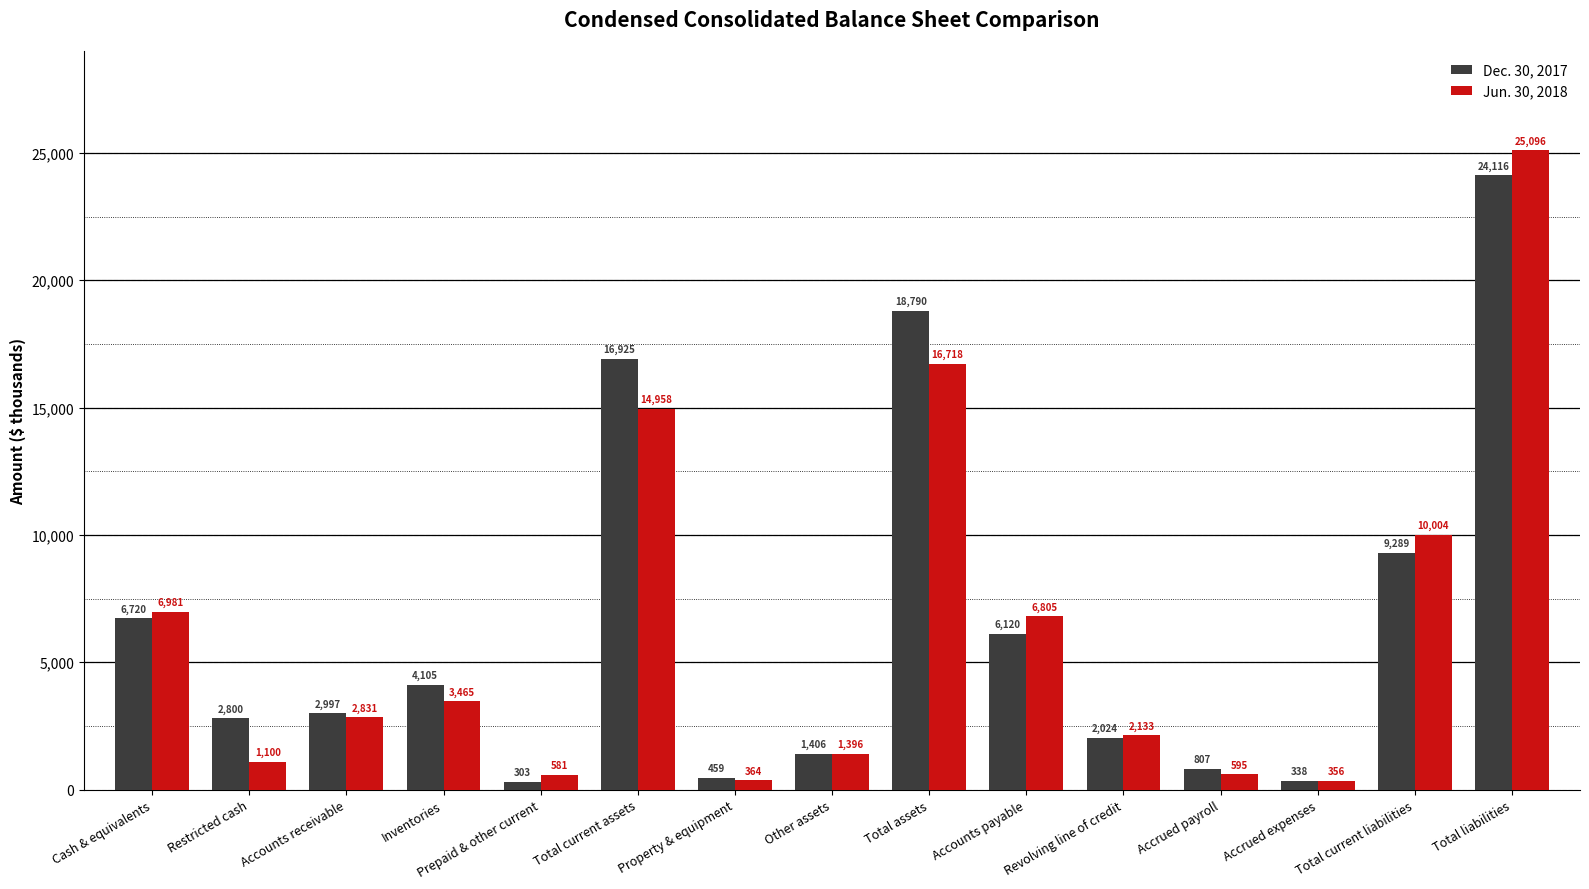

What is the total value across all series at Cash & equivalents?

13701